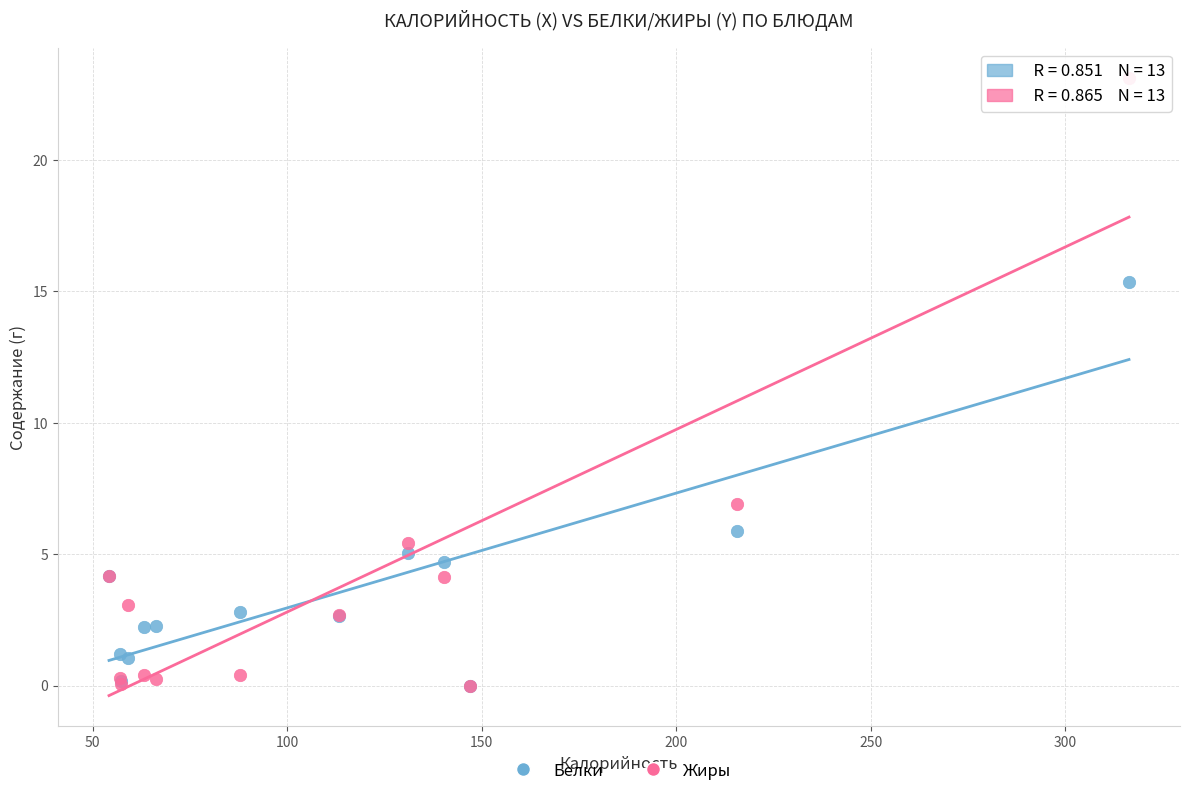

Across all series, what Y value is closest to 11?

6.9